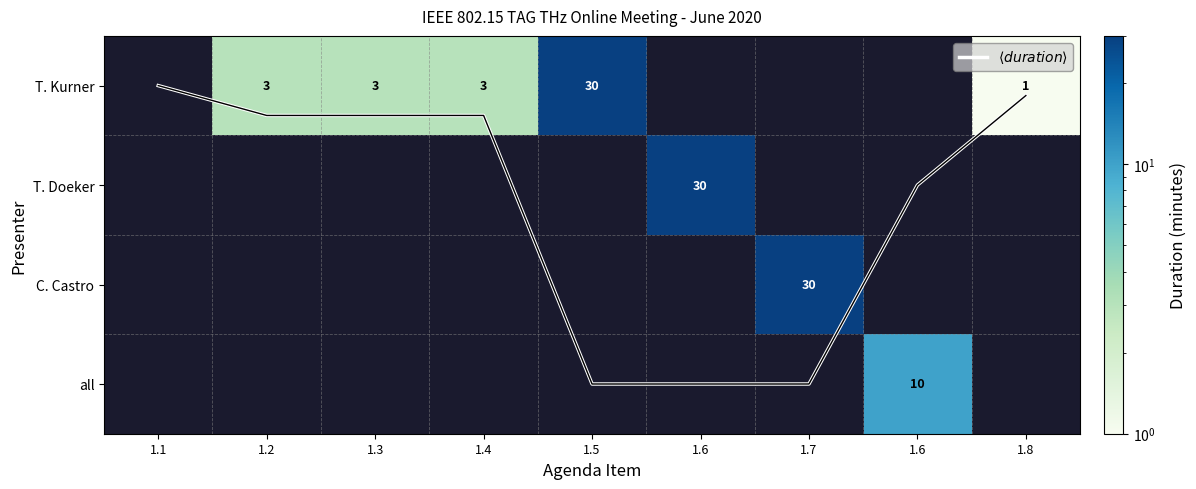

Which has a higher value, 1.1 or 1.7?

1.7